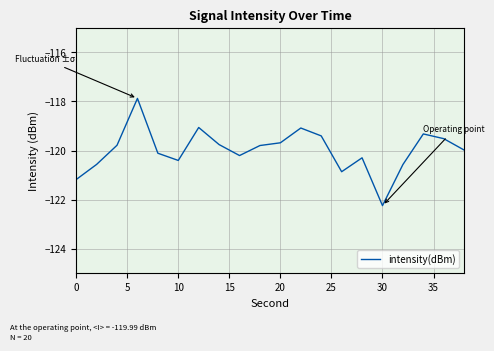

True or false: the data has more than 2 interior local peaks.

True